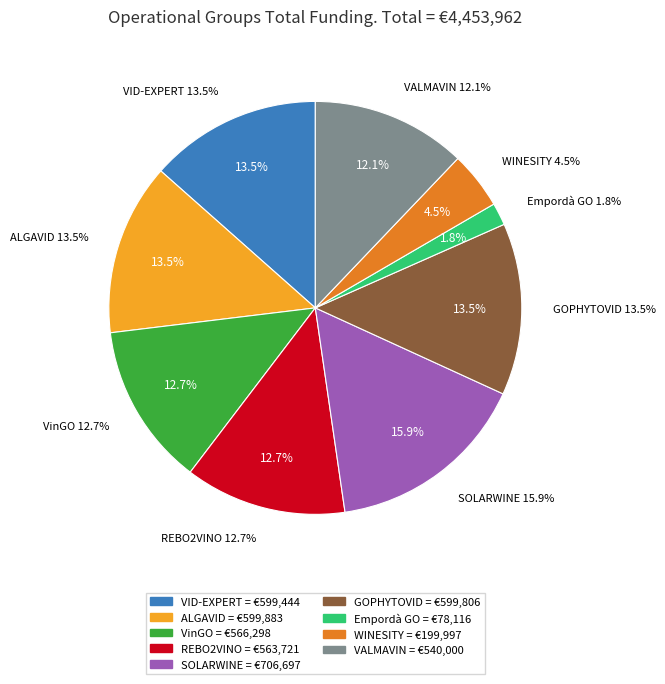

Combined, do VinGO and WINESITY account for over 50%?

No